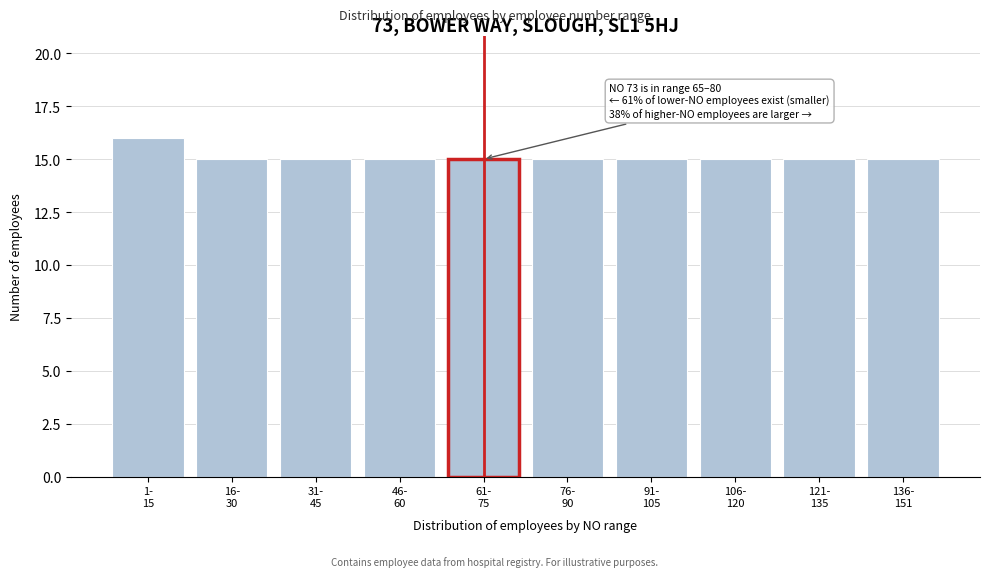

Reading right to left, list all the values displayed in this chart.

15	15	15	15	15	15	15	15	15	16